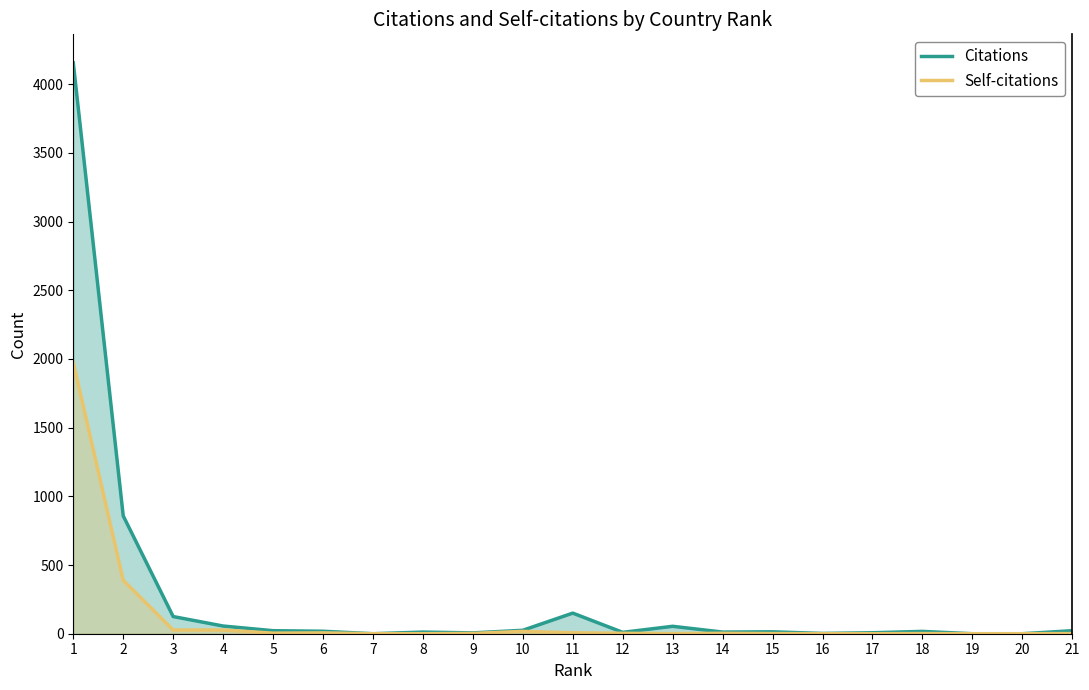

What is the sum of the Self-citations values at 6 and 5?

10